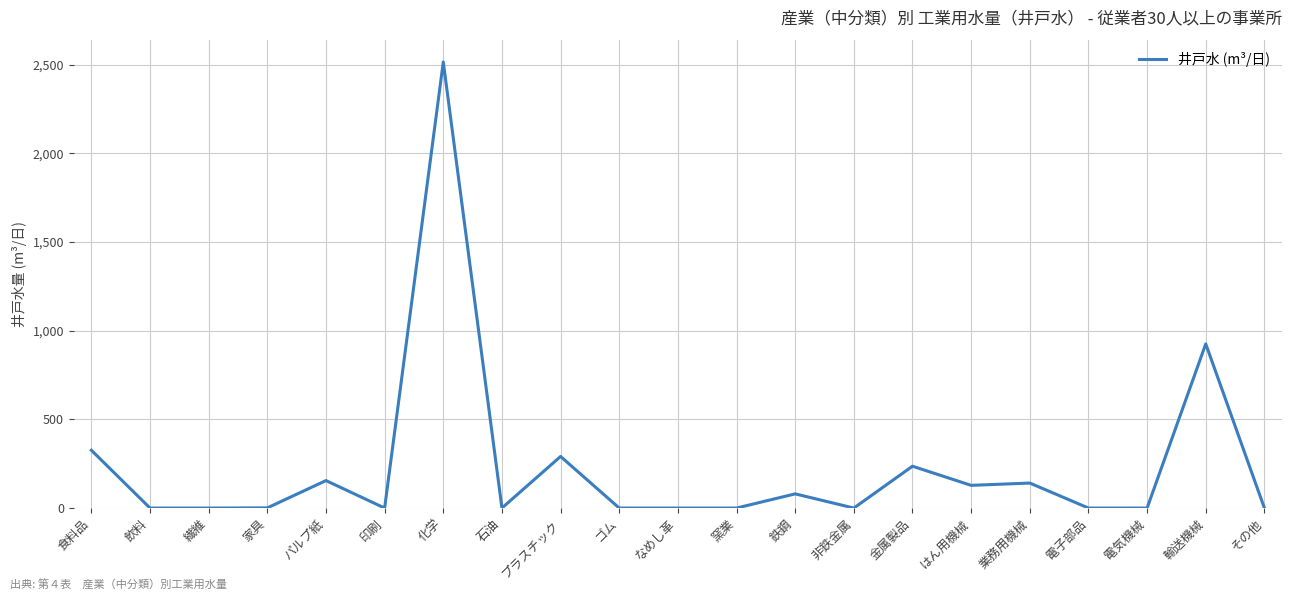

What is the difference between the values at その他 and 業務用機械?

141